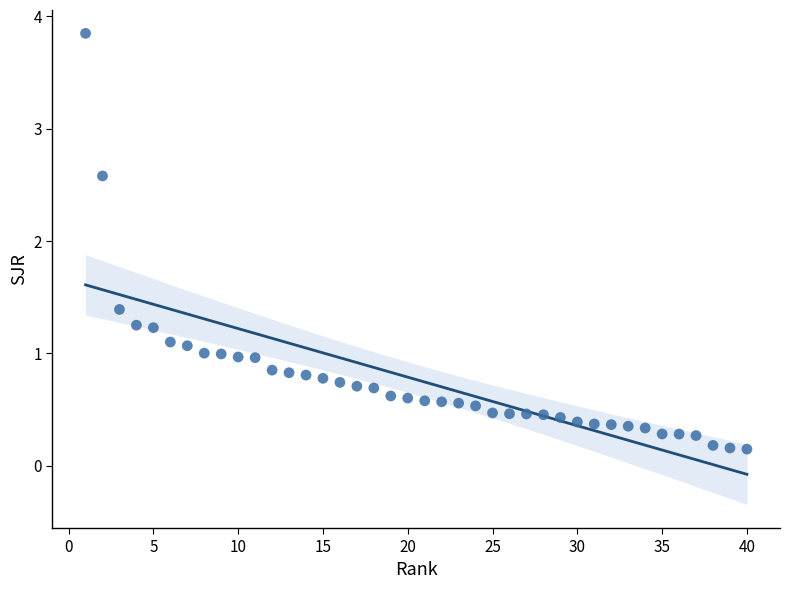

What is the range of Y values (max minus min)?

3.7